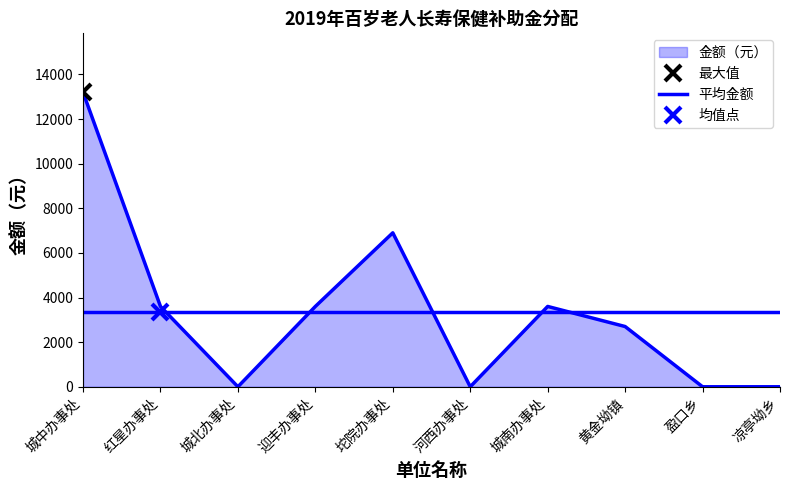

Reading left to right, what are all the values shown in this chart?

城中办事处=13200	红星办事处=3600	城北办事处=0	迎丰办事处=3600	坨院办事处=6900	河西办事处=0	城南办事处=3600	黄金坳镇=2700	盈口乡=0	凉亭坳乡=0